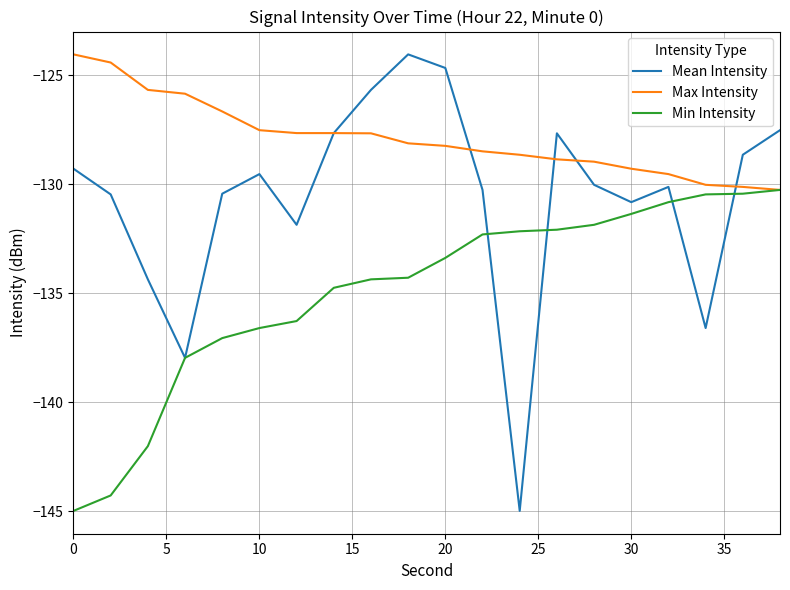

Which series has the largest range (max minus min)?

Mean Intensity